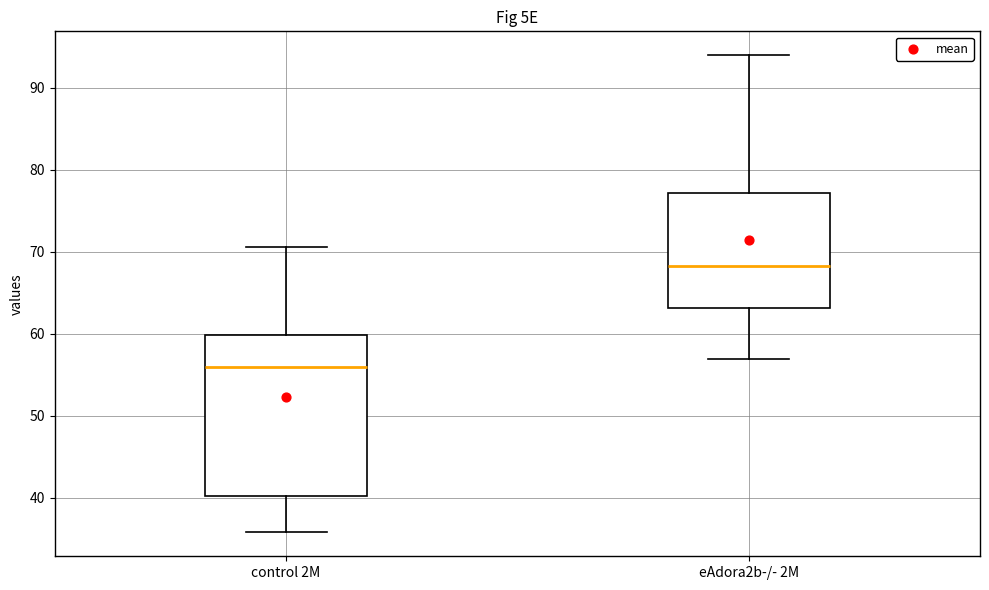

Which box is the tallest, from its lower edge to its upper edge?

control 2M